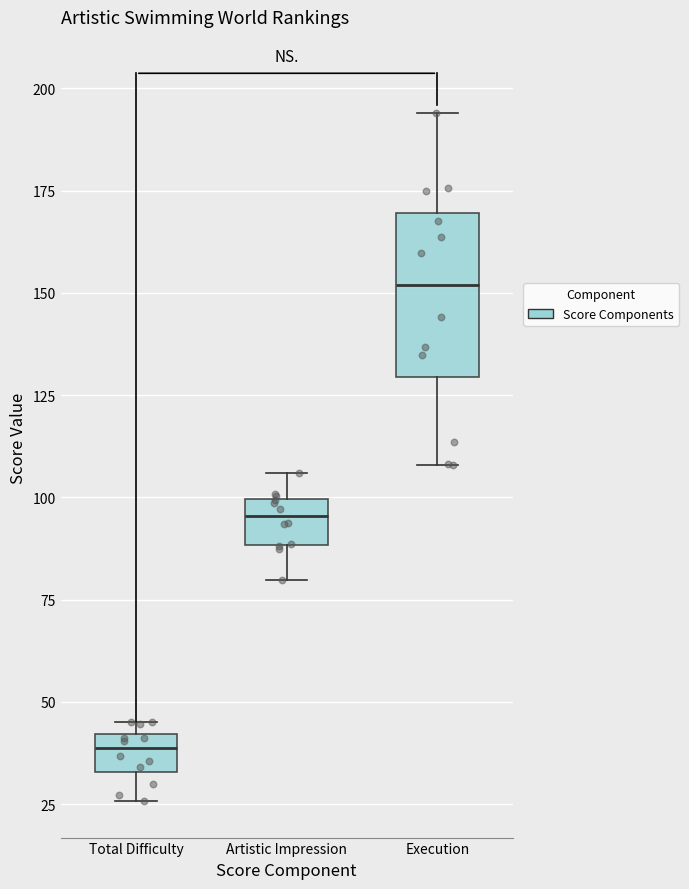

Which box's median line is the highest?

Execution